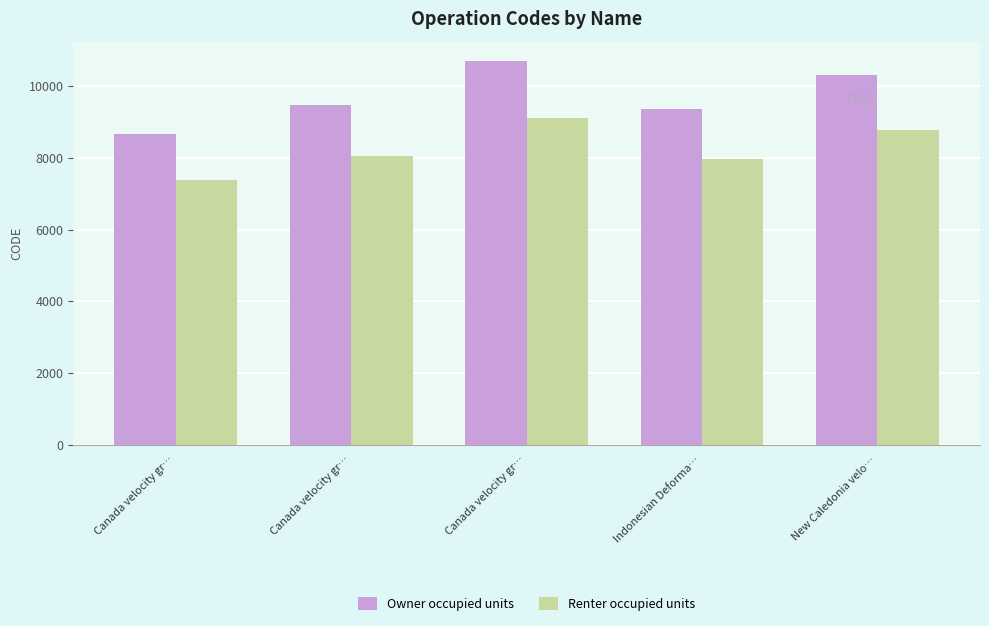

How many data points in Owner occupied units are less than 9483?

2